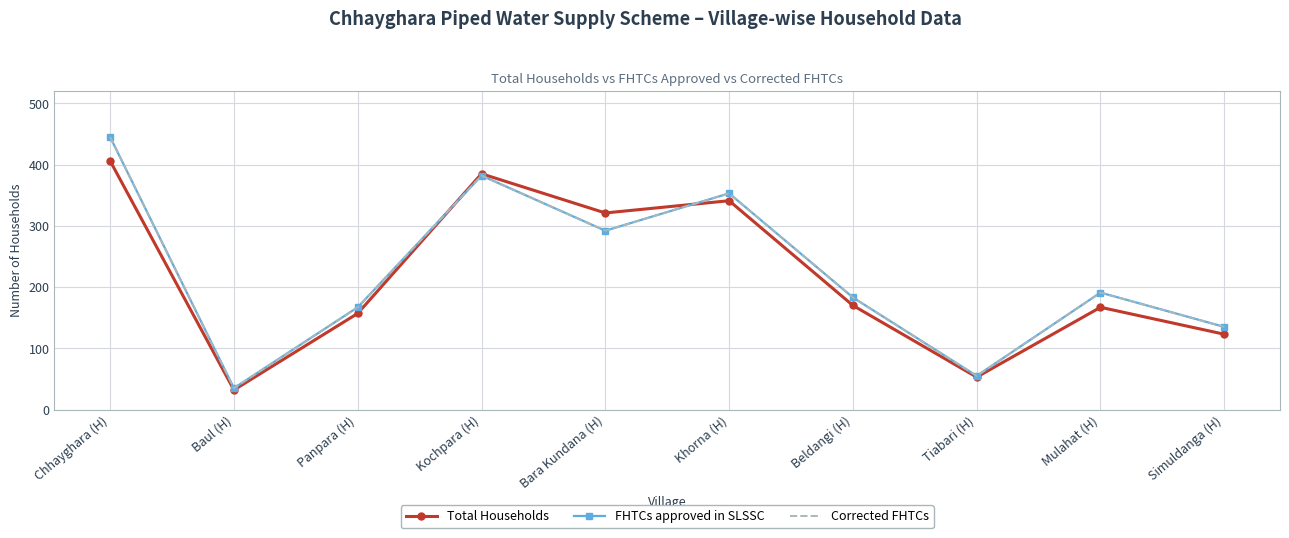

What is the average value of the FHTCs approved in SLSSC series?

224